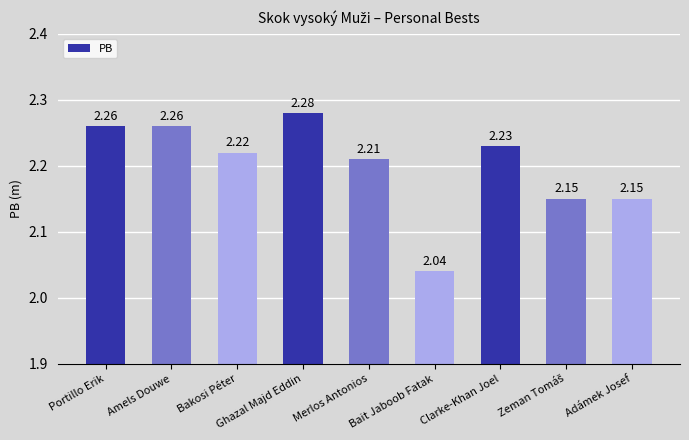

Which has a higher value, Adámek Josef or Bakosi Péter?

Bakosi Péter